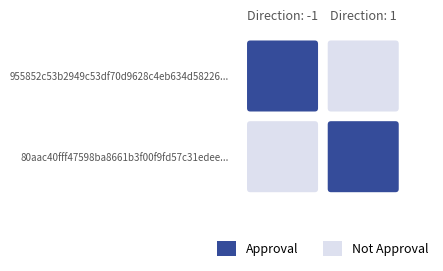

What is the approximate value of 80aac40fff47598ba8661b3f00f9fd57c31edee at direction?

1